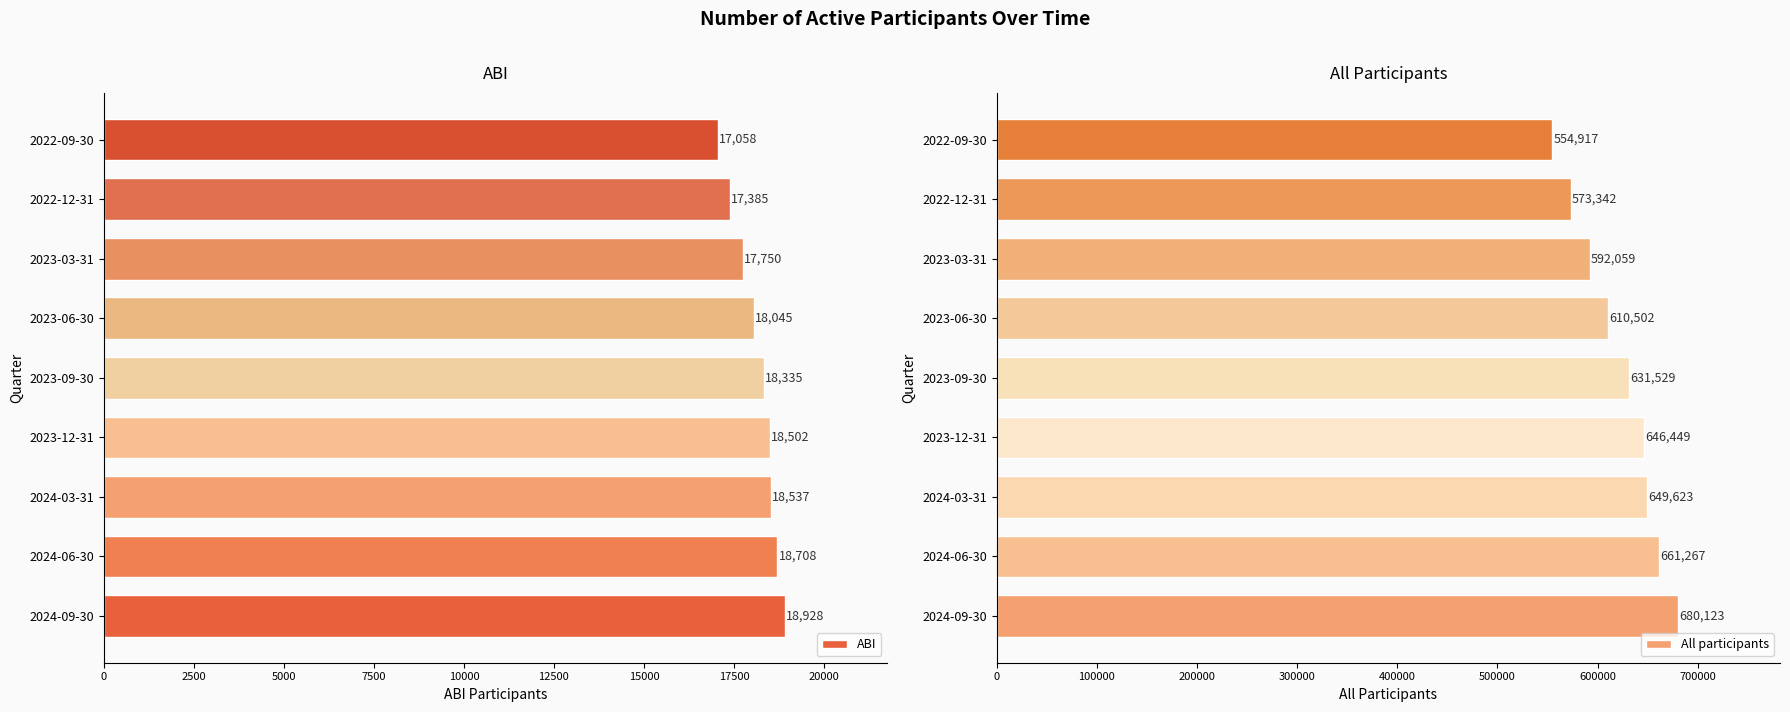

At which label is All participants closest to 617520?

2023-06-30